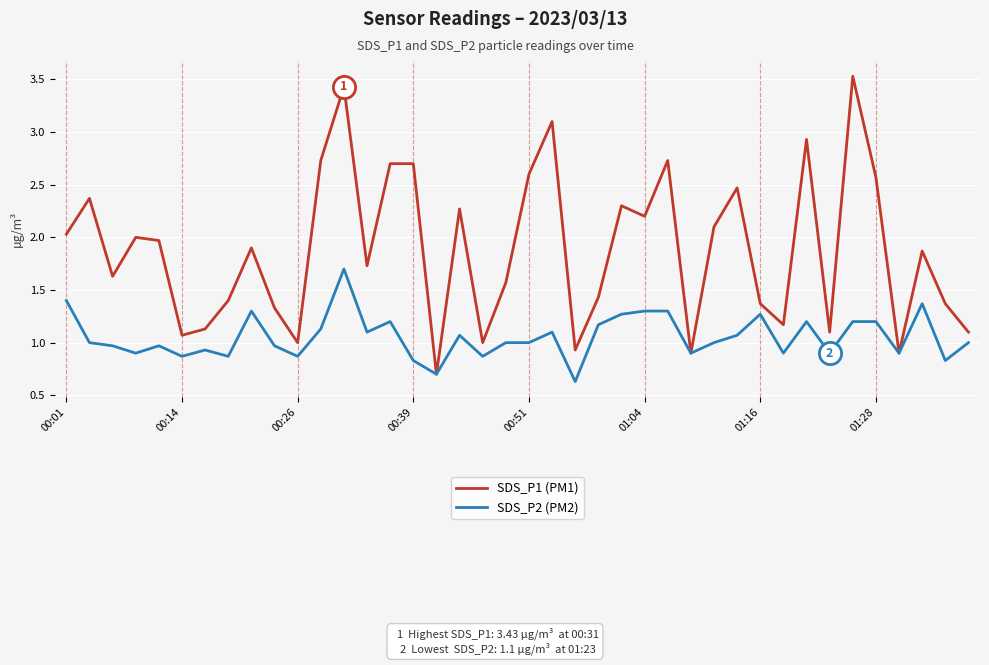

What is the average value of the SDS_P2 (PM2) series?

1.1